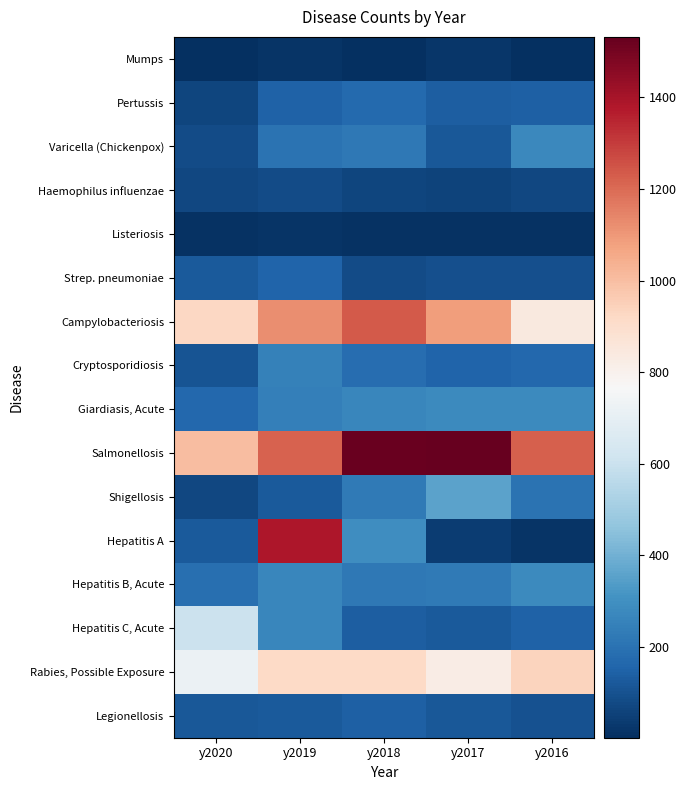

Which category has the highest value across all series?

y2017